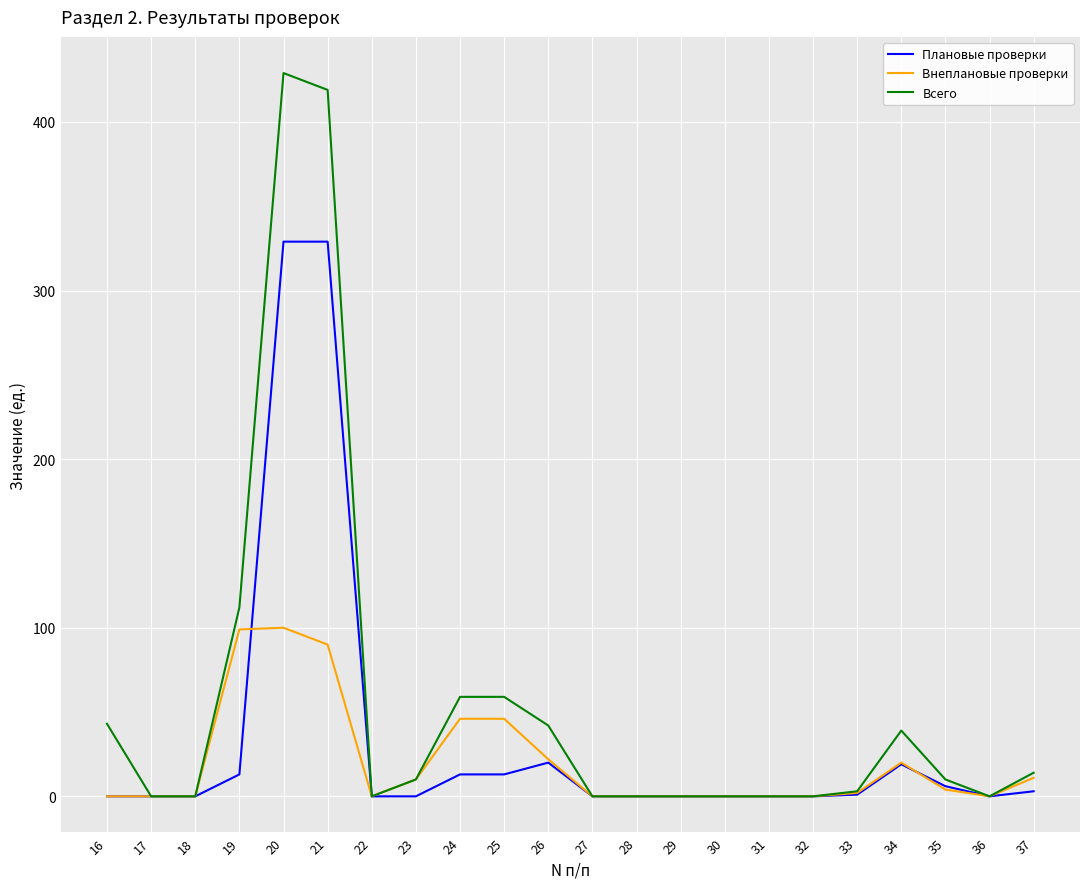

Which label corresponds to the largest value in the chart?

20